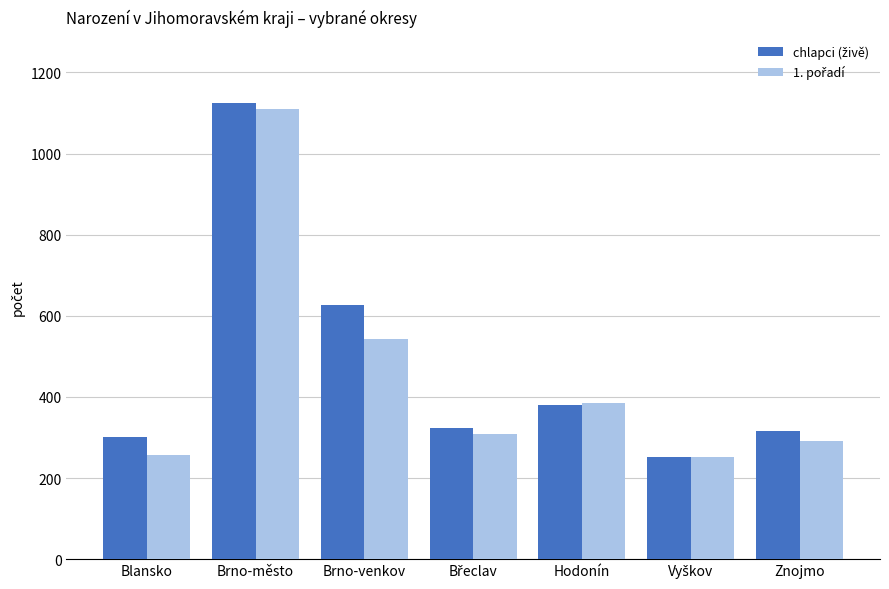

At which category is the sum across all series the highest?

Brno-město